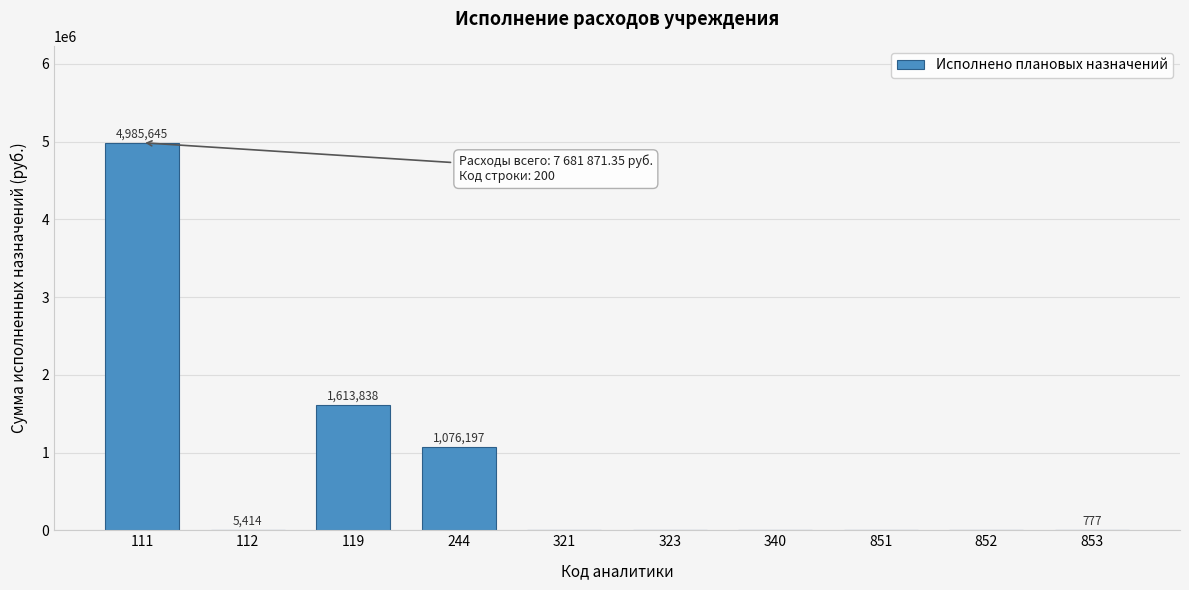

Between 119 and 244, which is larger?

119